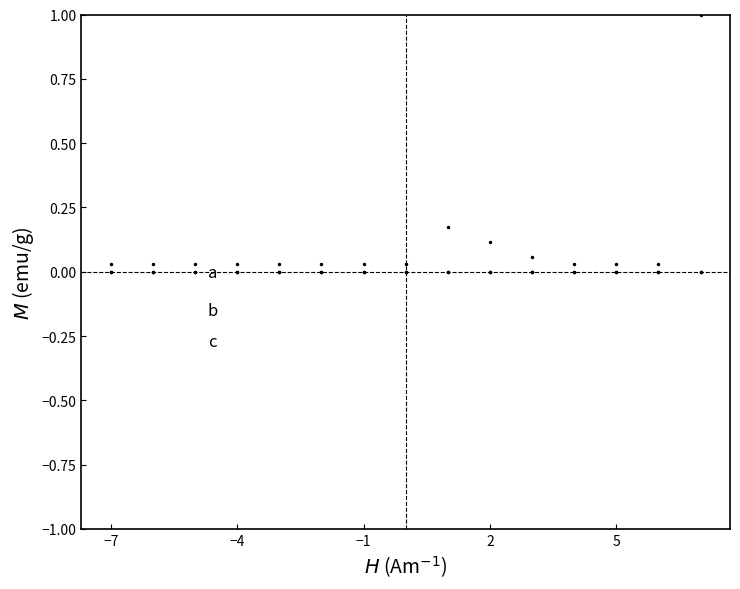

Does the chart display data point markers on the line(s)?

Yes